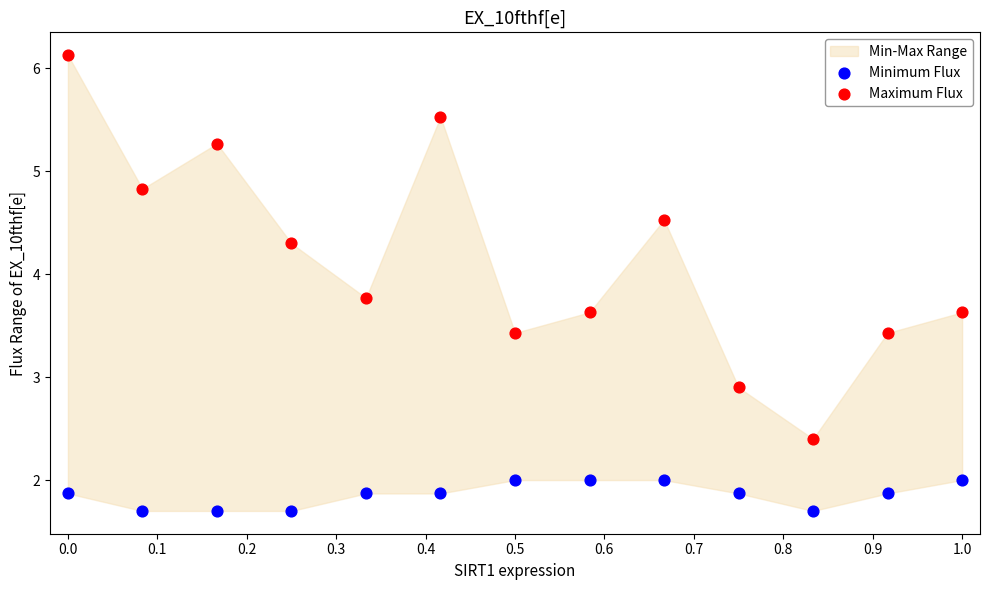

Which series contains the highest Y value?

Maximum Flux